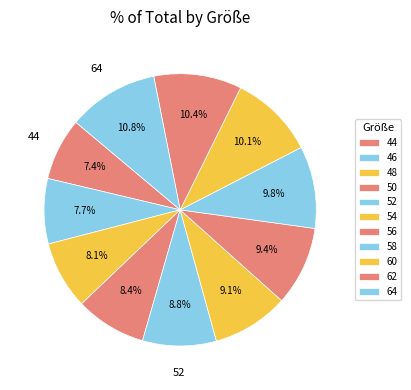

How many segments does this pie chart have?

11